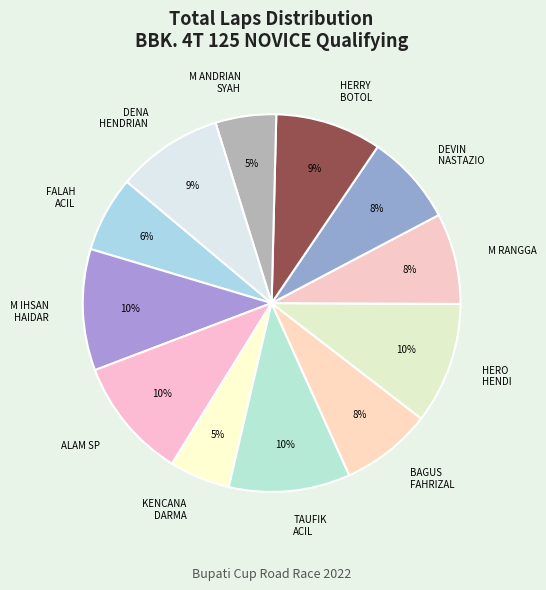

To the nearest percent, what portion does HERRY BOTOL represent?

9%